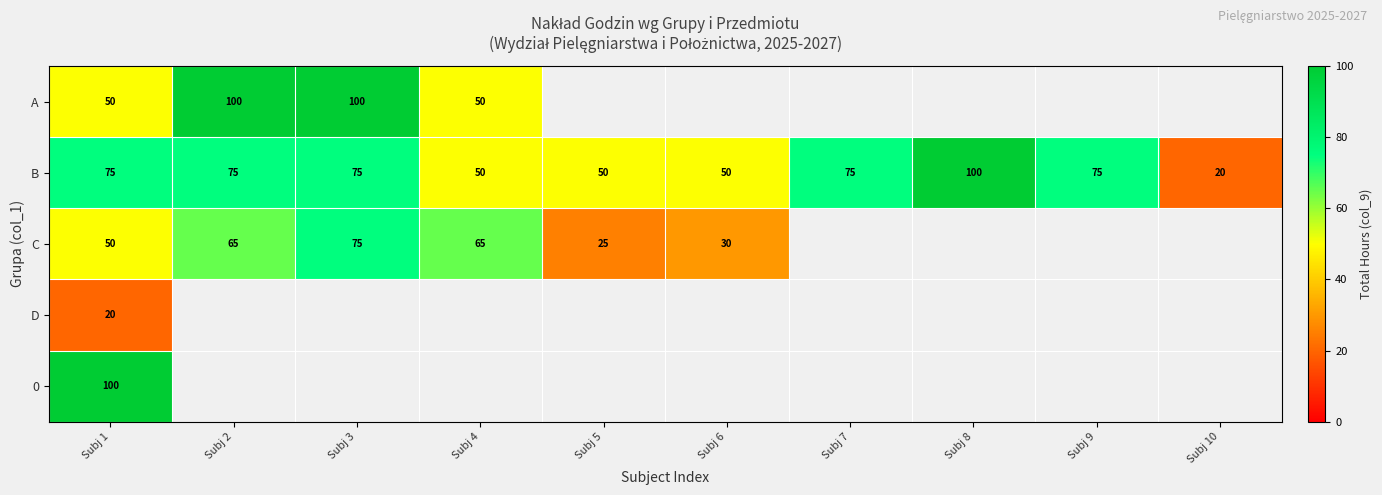

True or false: B has a value of 20 at Subj 10.

True